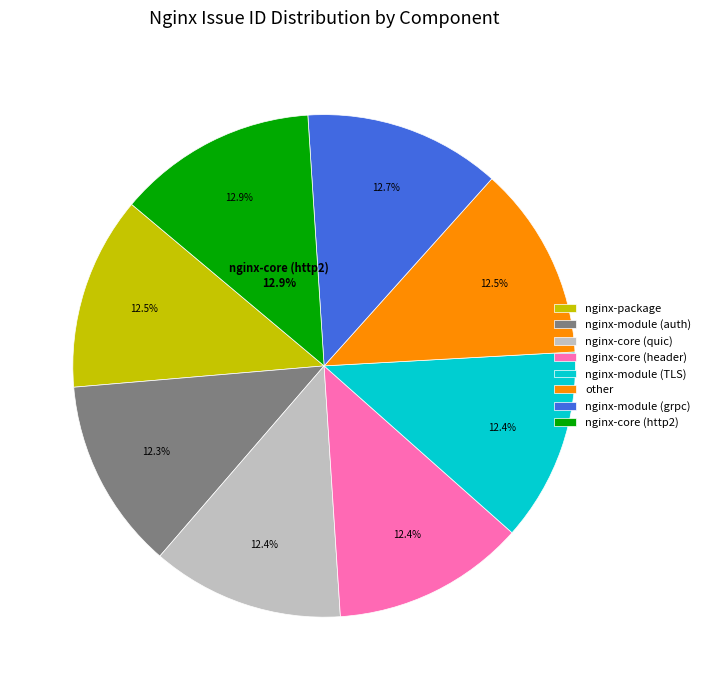

What percentage is the nginx-module (auth) slice, to the nearest percent?

12%